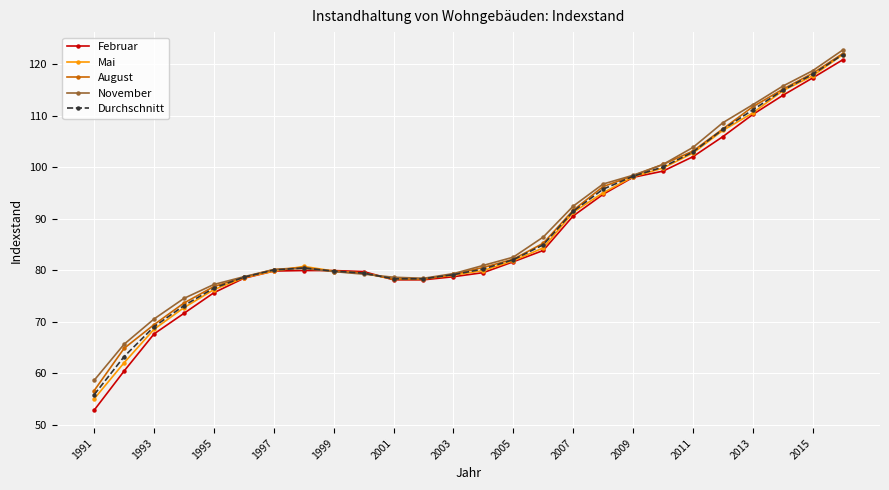

What is the value of the Durchschnitt point at the 24th from the left?

114.9